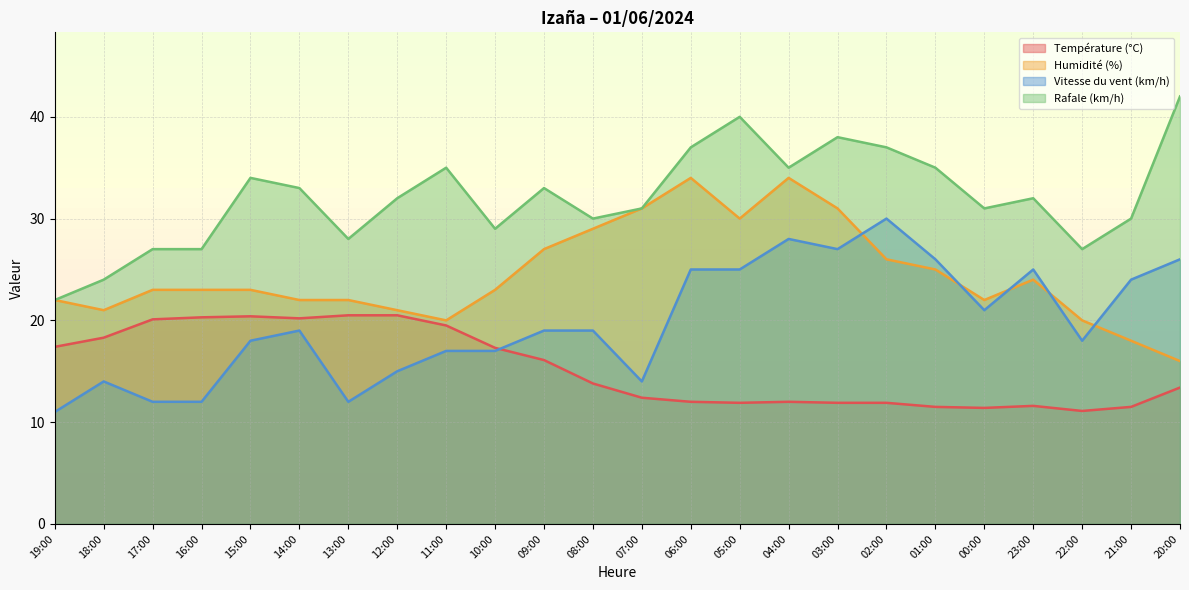

Does the chart display data point markers on the line(s)?

No